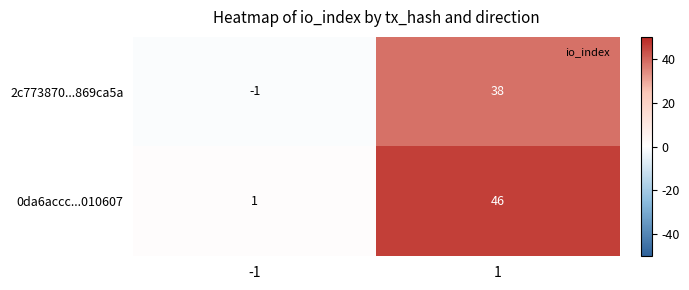

The value of 0da6accc...010607 at -1 is 1. True or false?

True